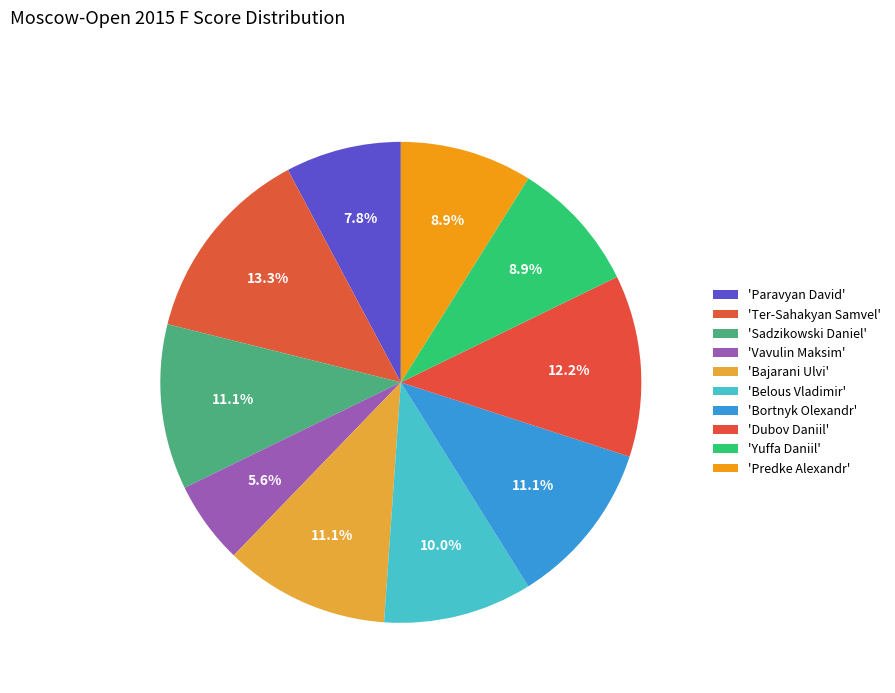

Which slice is the smallest?

Vavulin Maksim